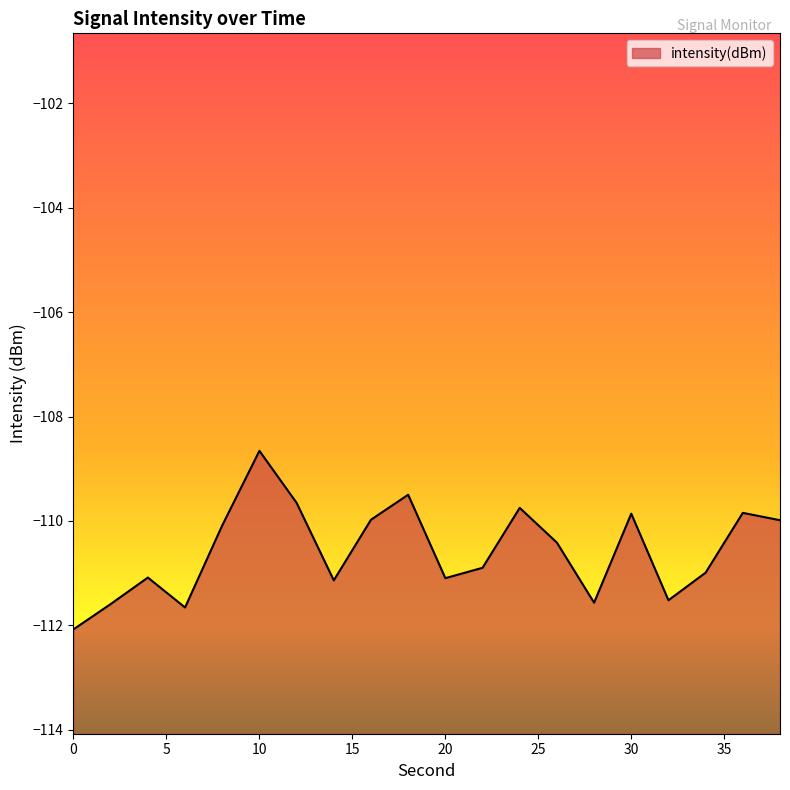

Reading left to right, what are all the values shown in this chart?

-112.1	-111.6	-111.1	-111.7	-110.1	-108.7	-109.7	-111.1	-110.0	-109.5	-111.1	-110.9	-109.7	-110.4	-111.6	-109.9	-111.5	-111.0	-109.8	-110.0